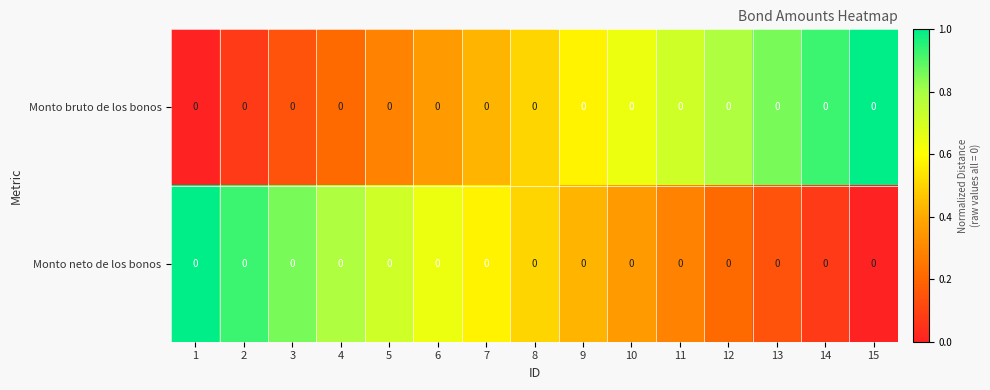

Which series has the widest spread of values?

Monto bruto de los bonos